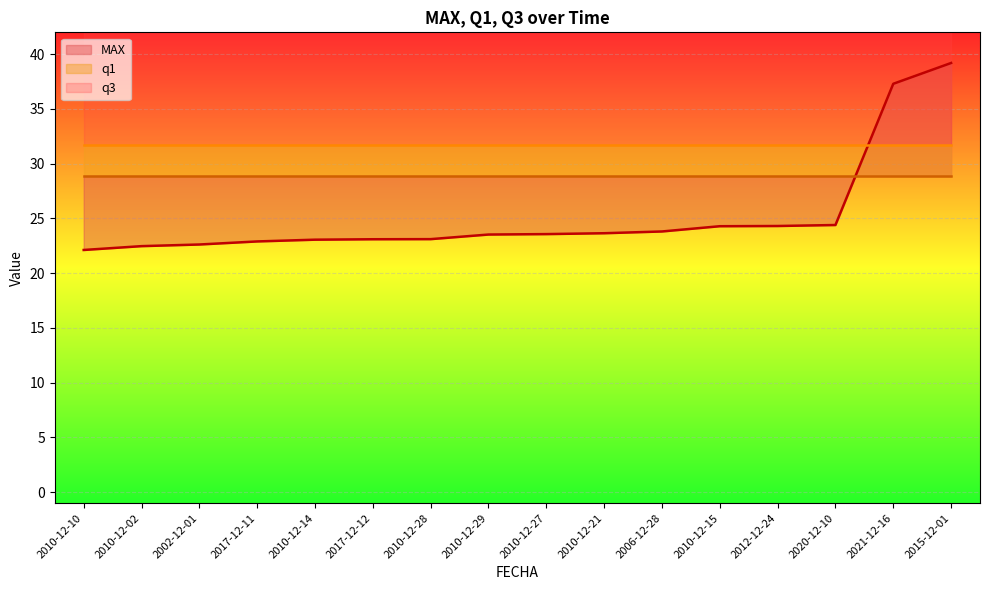

What is the difference between the maximum and second lowest values in the MAX series?

16.7